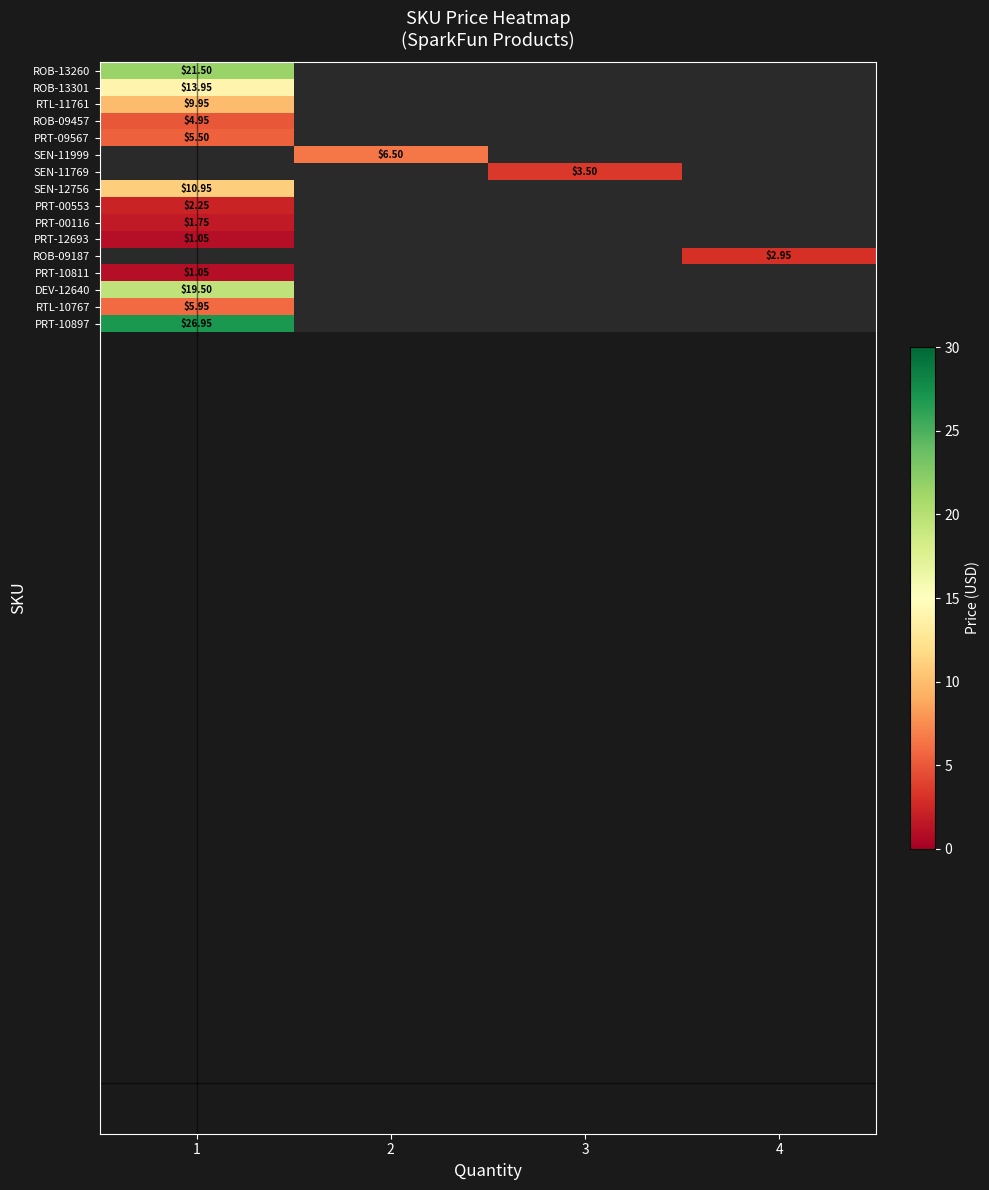

What is the spread (max minus min) of values at 1?

25.9